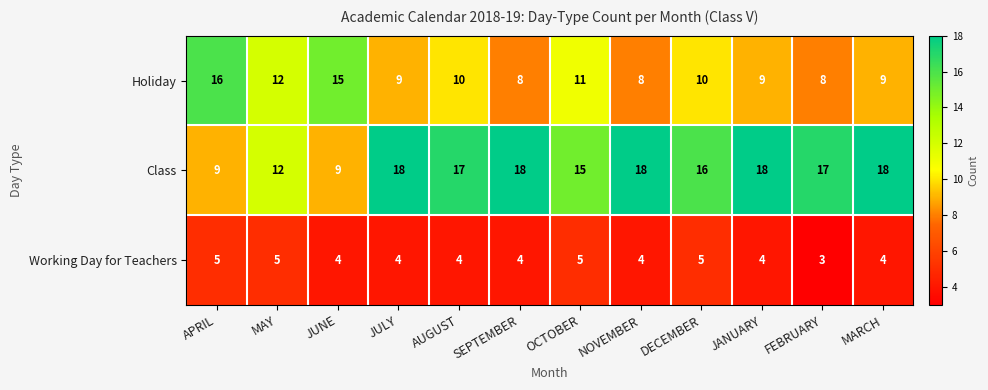

What is the total value across all series at MARCH?

31